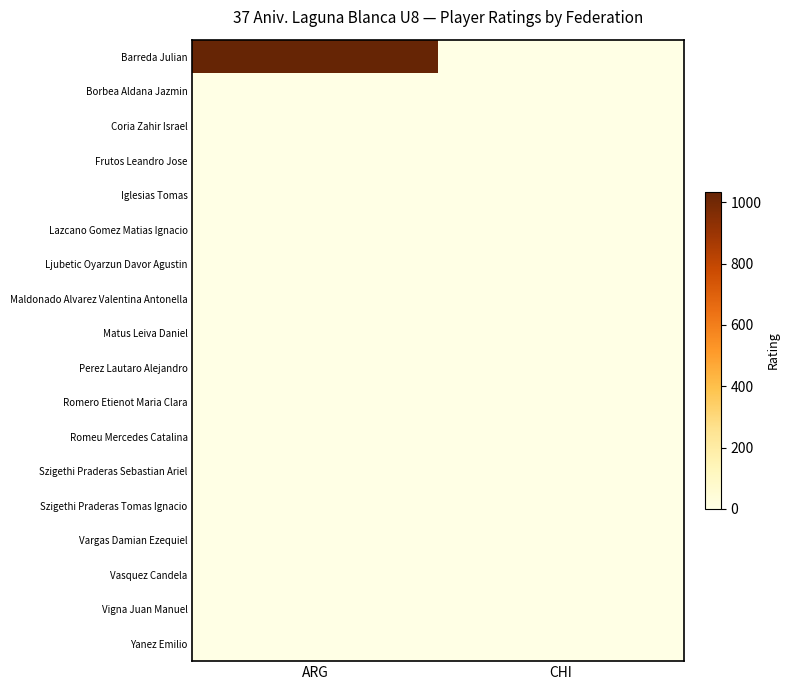

List the series in order of their peak value, lowest first.

Borbea Aldana Jazmin, Coria Zahir Israel, Frutos Leandro Jose, Iglesias Tomas, Lazcano Gomez Matias Ignacio, Ljubetic Oyarzun Davor Agustin, Maldonado Alvarez Valentina Antonella, Matus Leiva Daniel, Perez Lautaro Alejandro, Romero Etienot Maria Clara, Romeu Mercedes Catalina, Szigethi Praderas Sebastian Ariel, Szigethi Praderas Tomas Ignacio, Vargas Damian Ezequiel, Vasquez Candela, Vigna Juan Manuel, Yanez Emilio, Barreda Julian